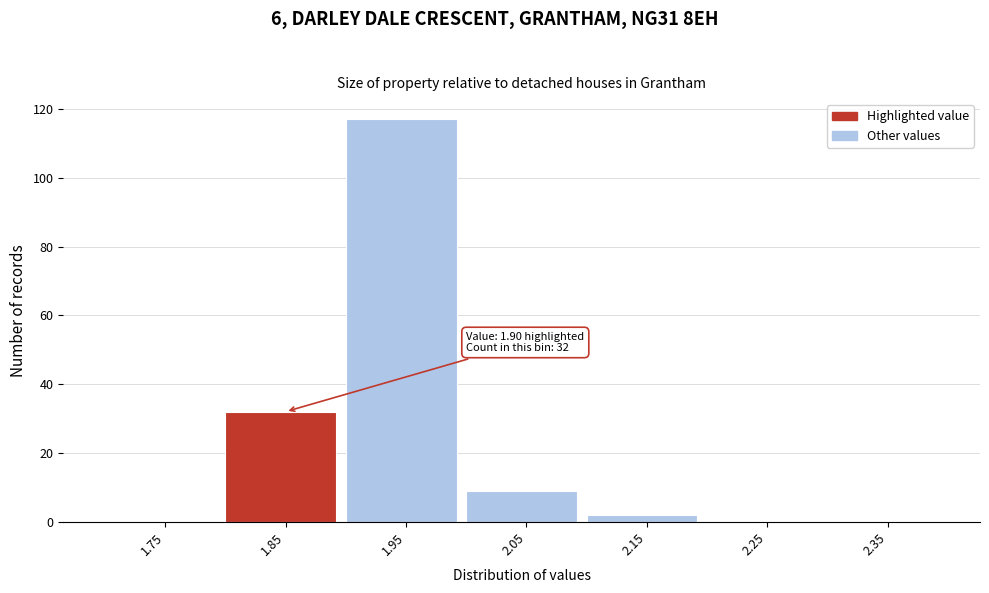

Reading left to right, what are all the values shown in this chart?

1.75=0	1.85=32	1.95=117	2.05=9	2.15=2	2.25=0	2.35=0